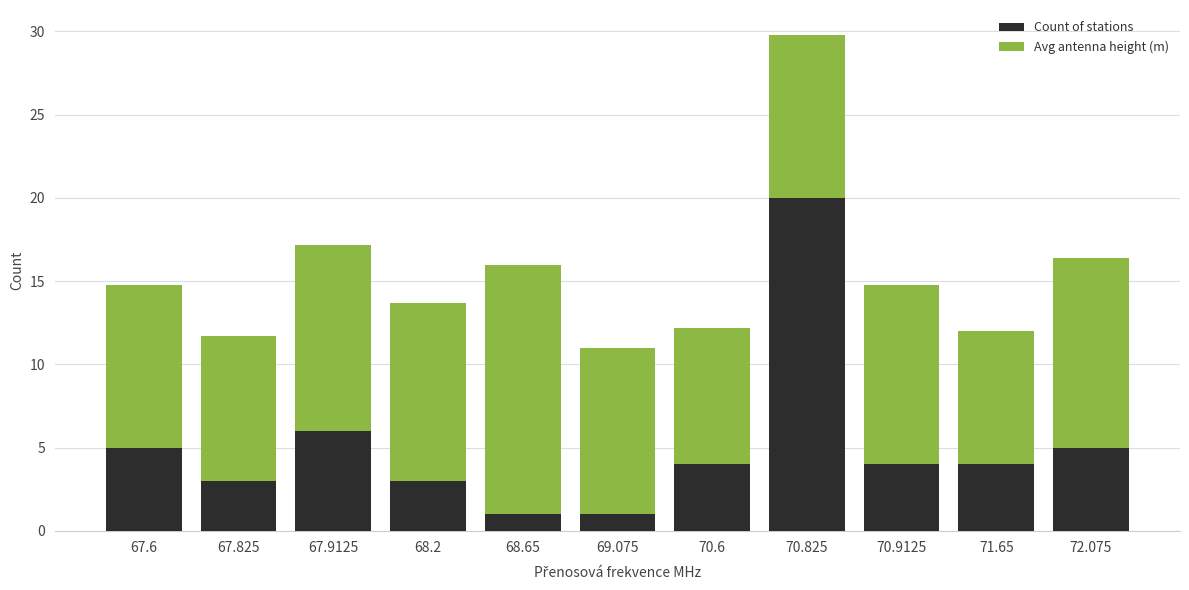

Reading right to left, list the values for the Count of stations series.

5.0	4.0	4.0	20.0	4.0	1.0	1.0	3.0	6.0	3.0	5.0